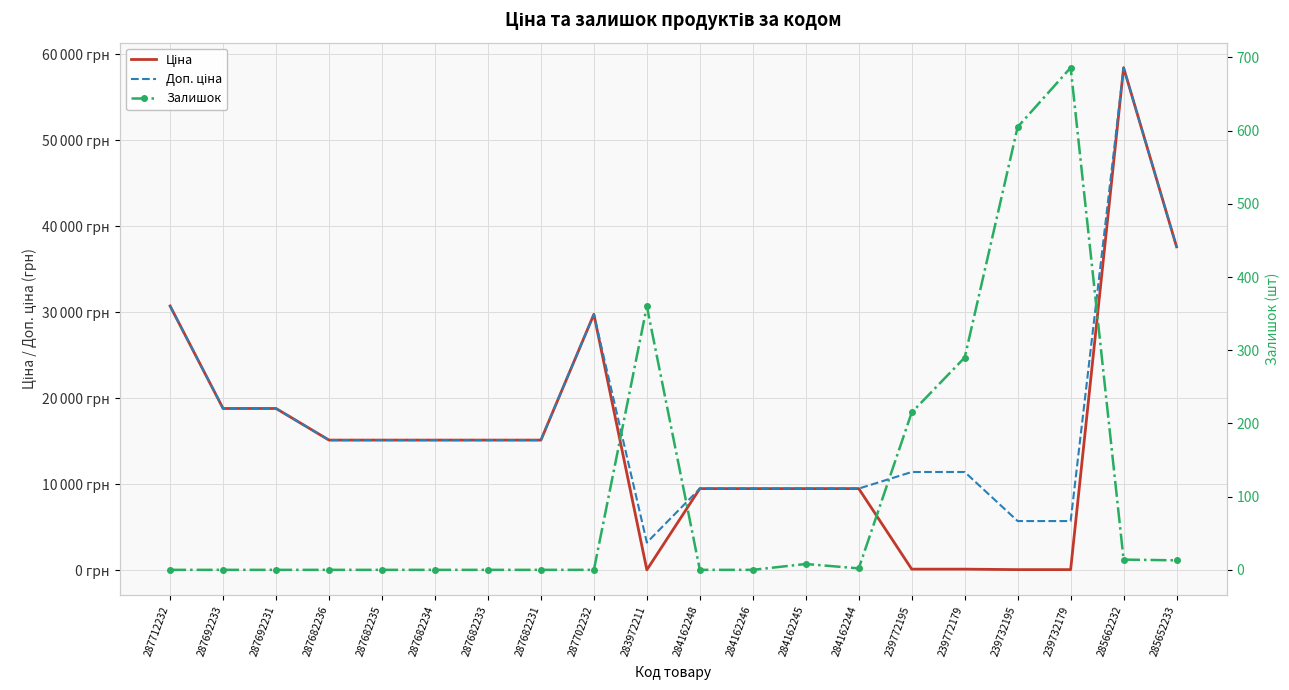

What position from the right is 284162246?

9